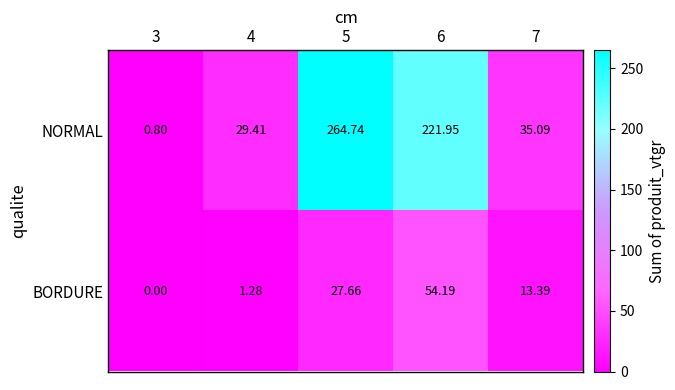

Which series has the largest total across all categories?

NORMAL